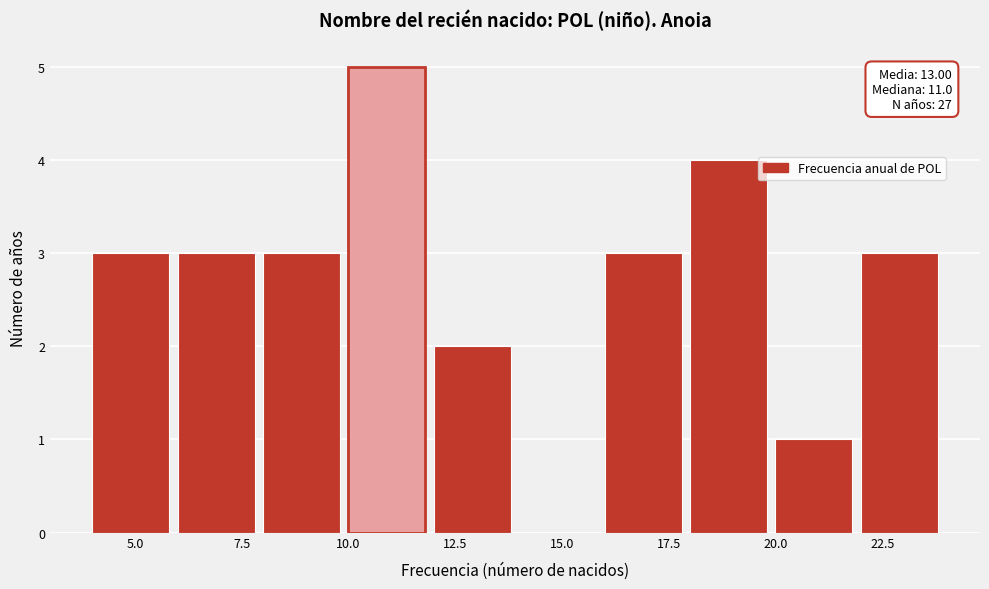

Over which range of the x-axis is the bar tallest?

10 to 12